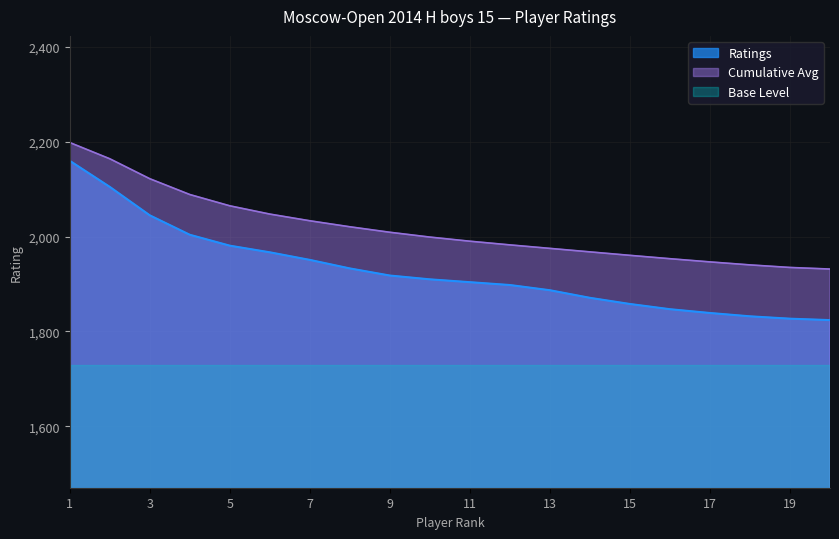

The value of Cumulative Avg at 17 is 1946.8. True or false?

True